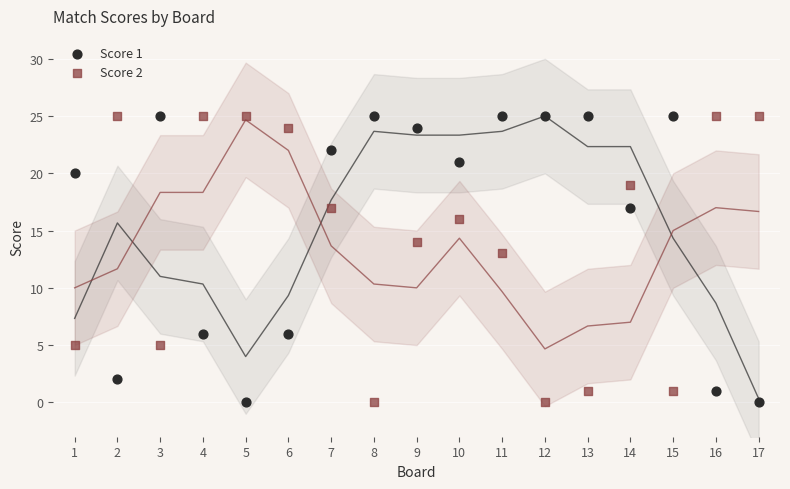

Across all series, what Y value is closest to 12?

13